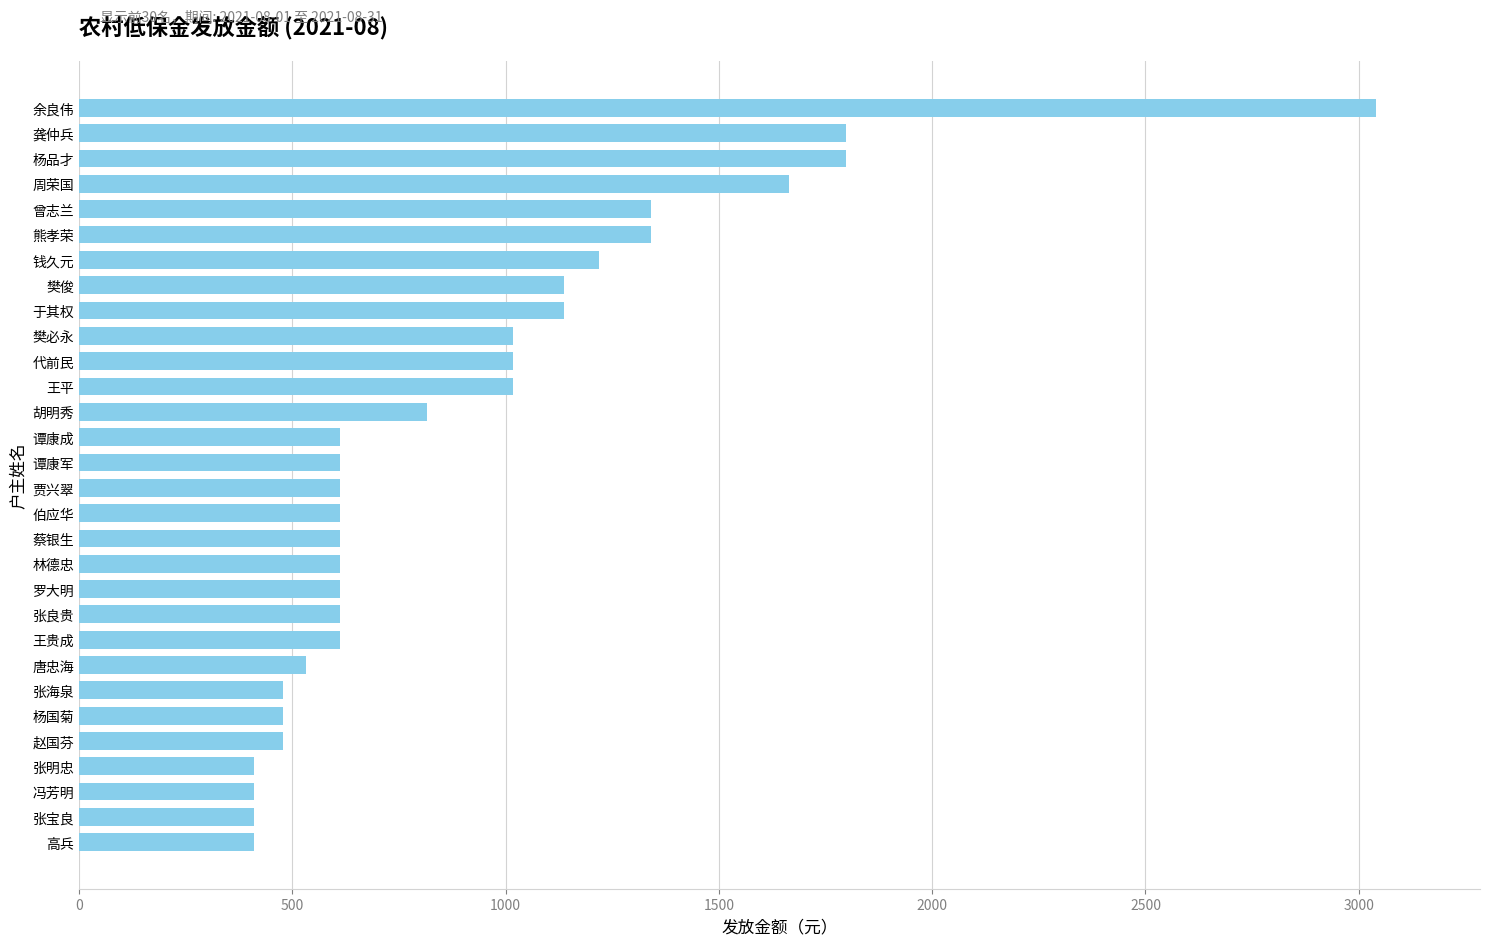

Reading bottom to top, list all the values displayed in this chart.

高兵=410	张宝良=410	冯芳明=410	张明忠=410	赵国芬=477	杨国菊=477	张海泉=477	唐忠海=531	王贵成=612	张良贵=612	罗大明=612	林德忠=612	蔡银生=612	伯应华=612	贾兴翠=612	谭康军=612	谭康成=612	胡明秀=815	王平=1017	代前民=1017	樊必永=1017	于其权=1138	樊俊=1138	钱久元=1220	熊孝荣=1341	曾志兰=1341	周荣国=1664	杨品才=1799	龚仲兵=1799	余良伟=3041